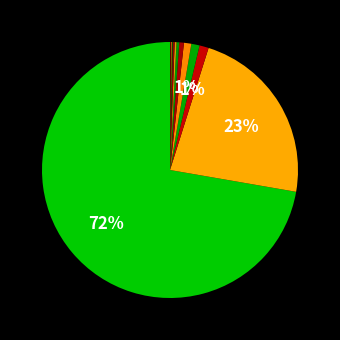

To the nearest percent, what is the average slice percentage?

8%